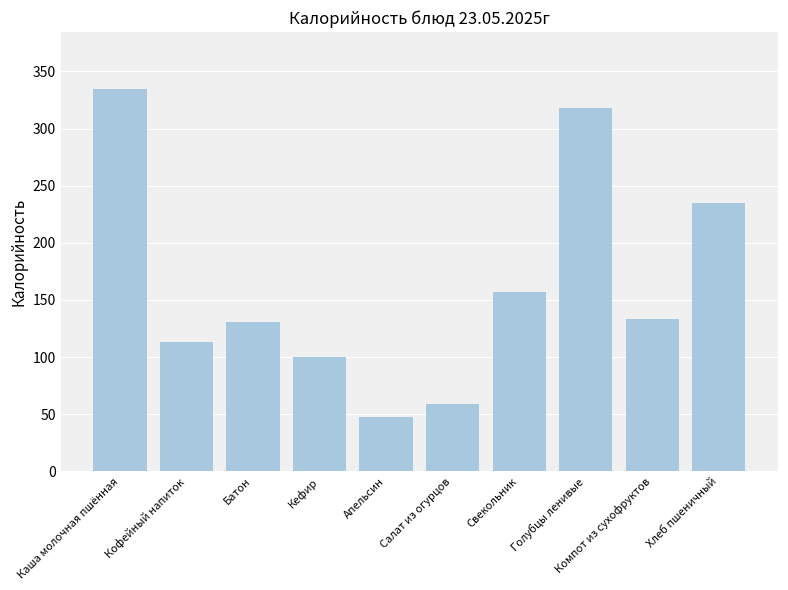

What is the change in value from Апельсин to Компот из сухофруктов?

+85.3